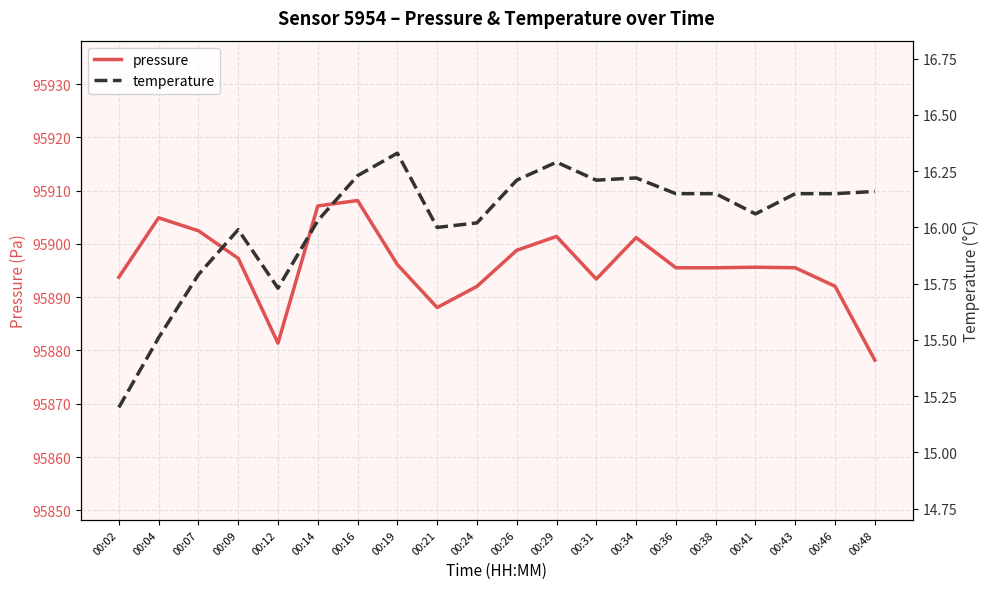

Which category has the highest value in the temperature series?

00:19